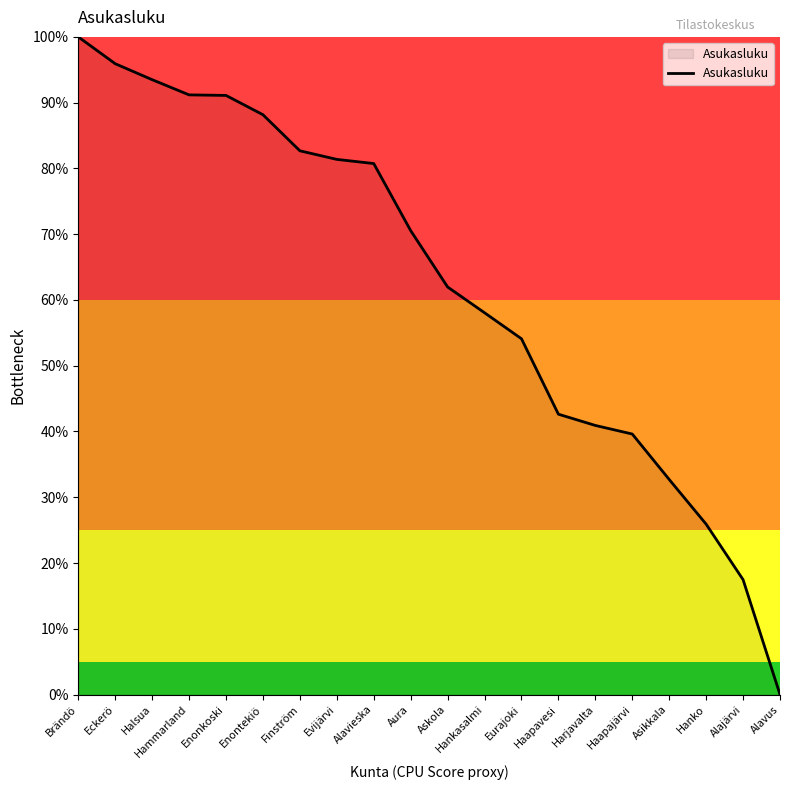

Does the chart have visible grid lines?

No